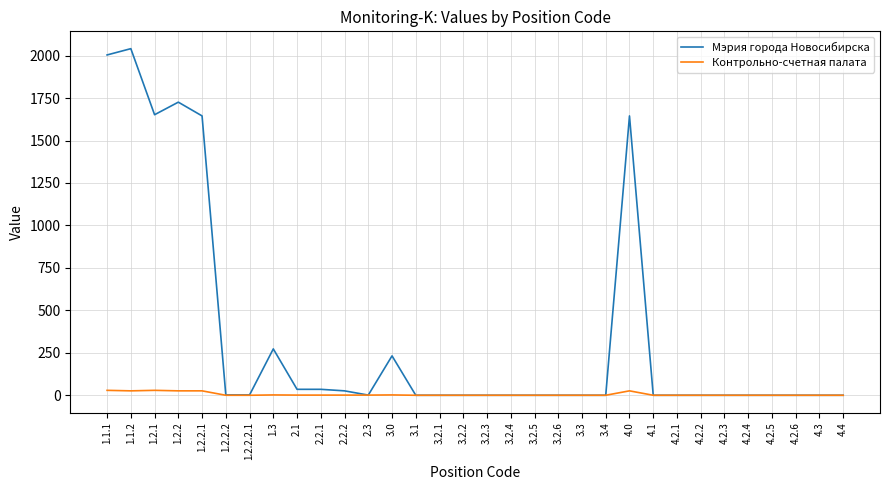

List the series in order of their overall mean, highest first.

Мэрия города Новосибирска, Контрольно-счетная палата